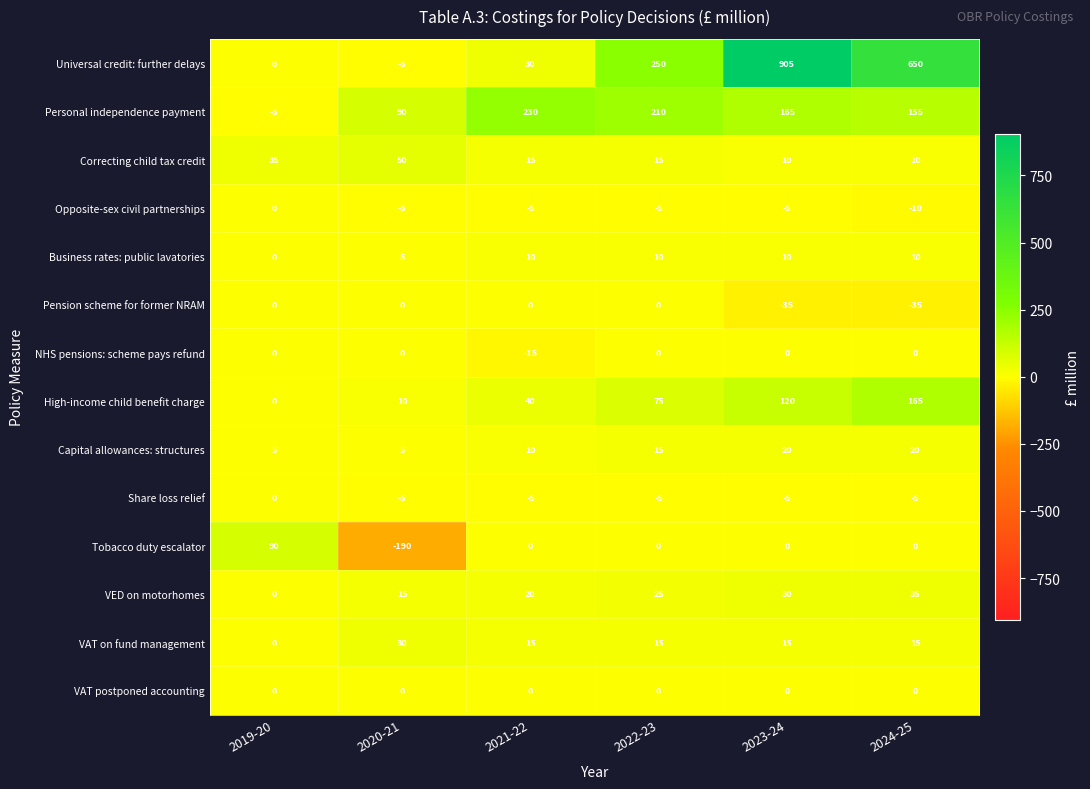

What is the total value across all series at 2019-20?

125